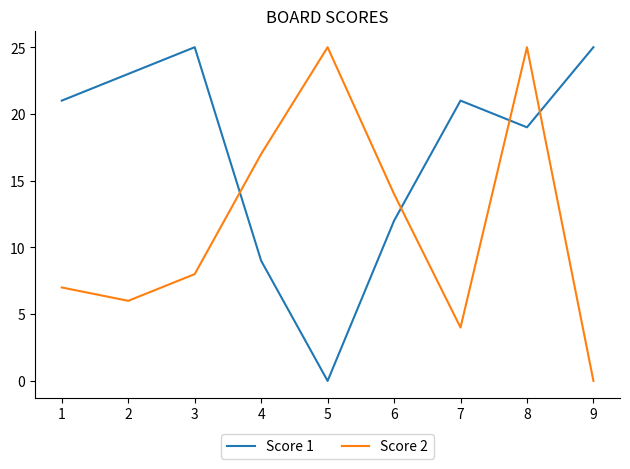

How many lines are shown in the chart?

2